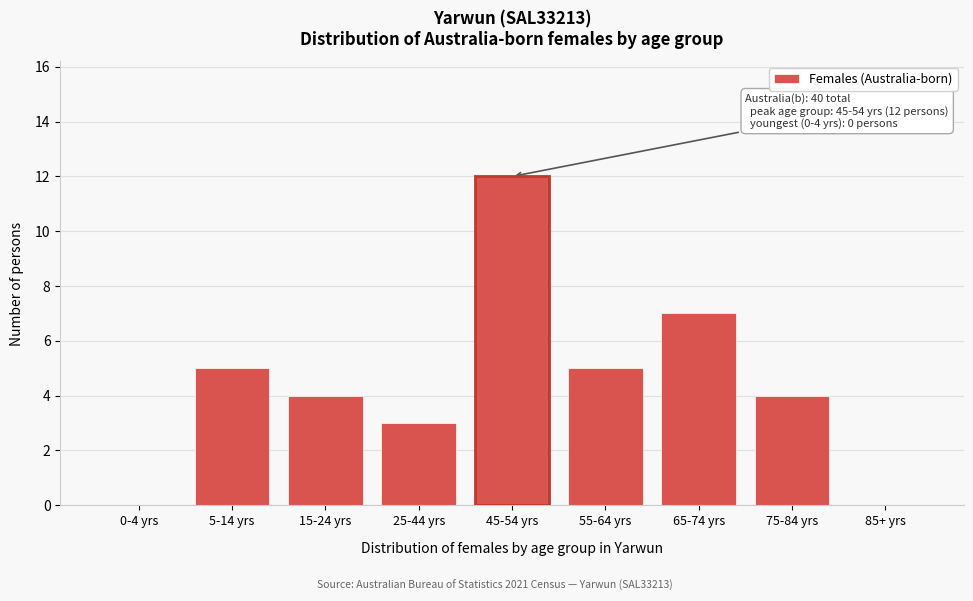

Between 25-44 yrs and 55-64 yrs, which is larger?

55-64 yrs